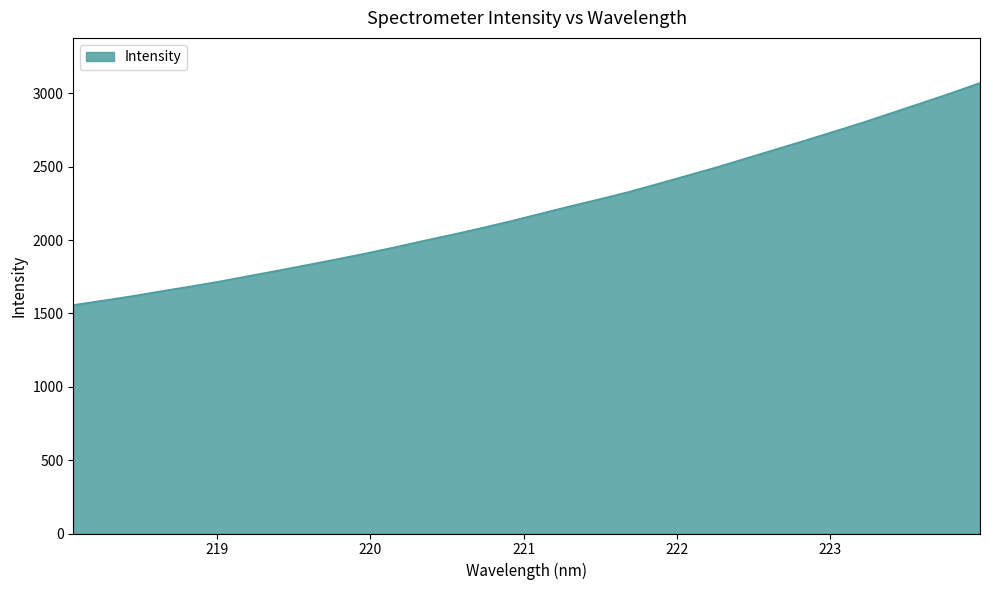

What is the maximum value shown in the chart?

3071.2